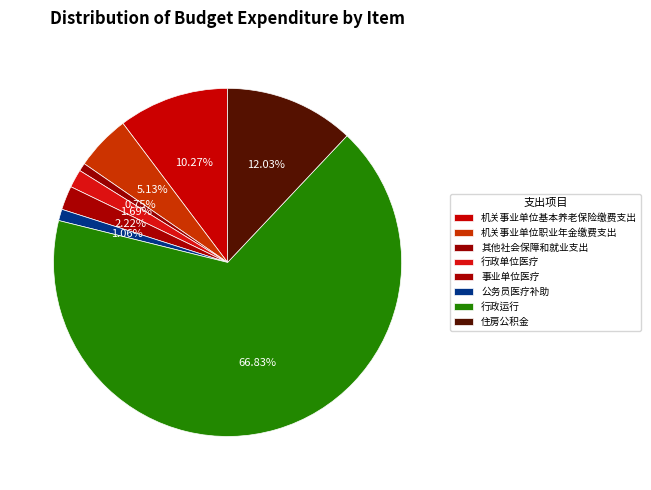

How many slices are in this pie chart?

8